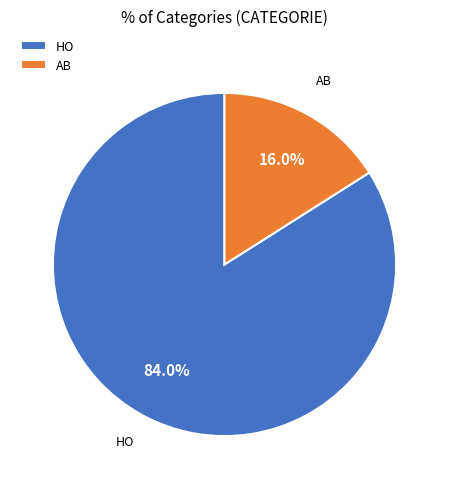

The HO slice represents 84% of the pie. True or false?

True